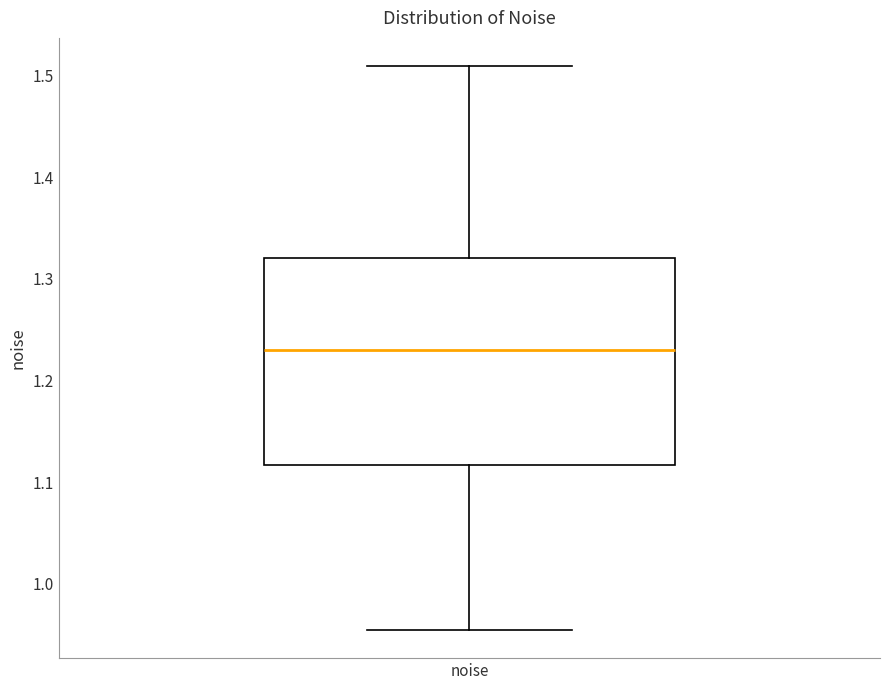

Where does the median line of the box for noise sit on the y-axis? The values are not printed on the chart, so give them approximately, as read against the axis.

1.23